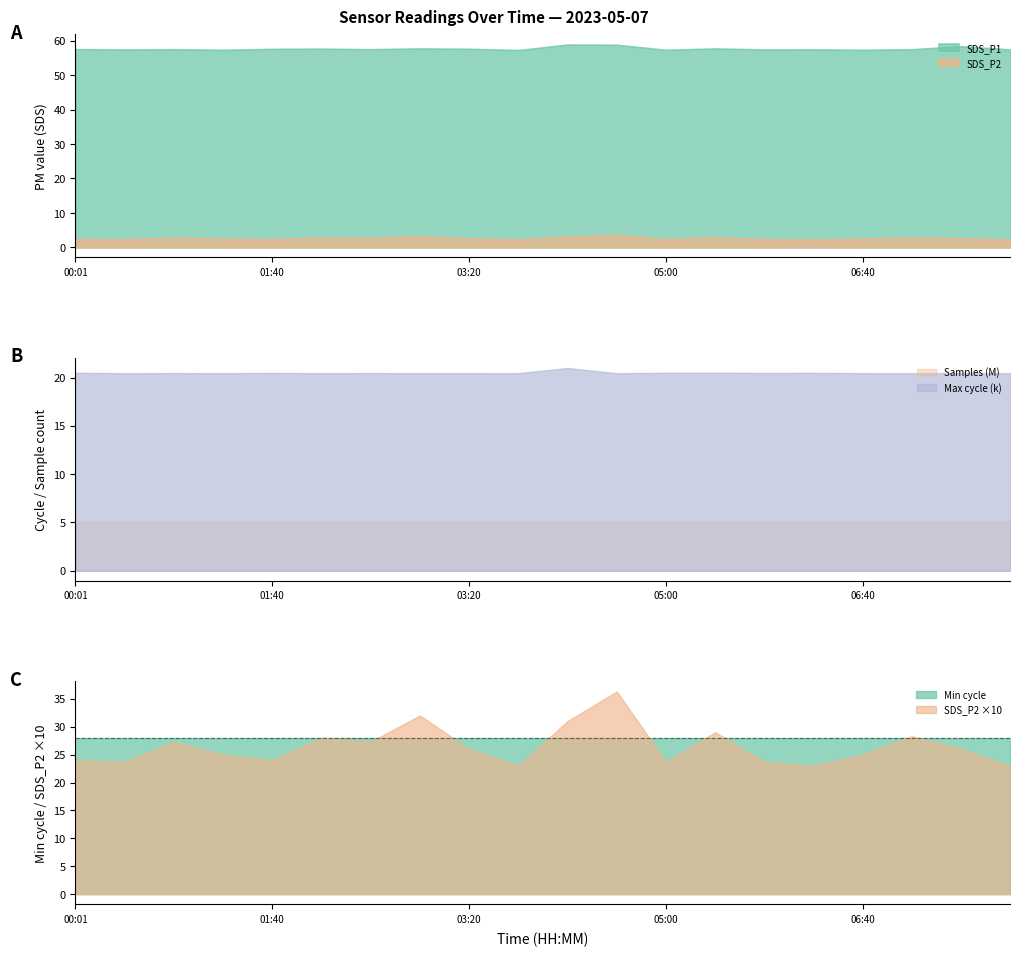

True or false: Min_cycle and SDS_P2 intersect in this chart.

False